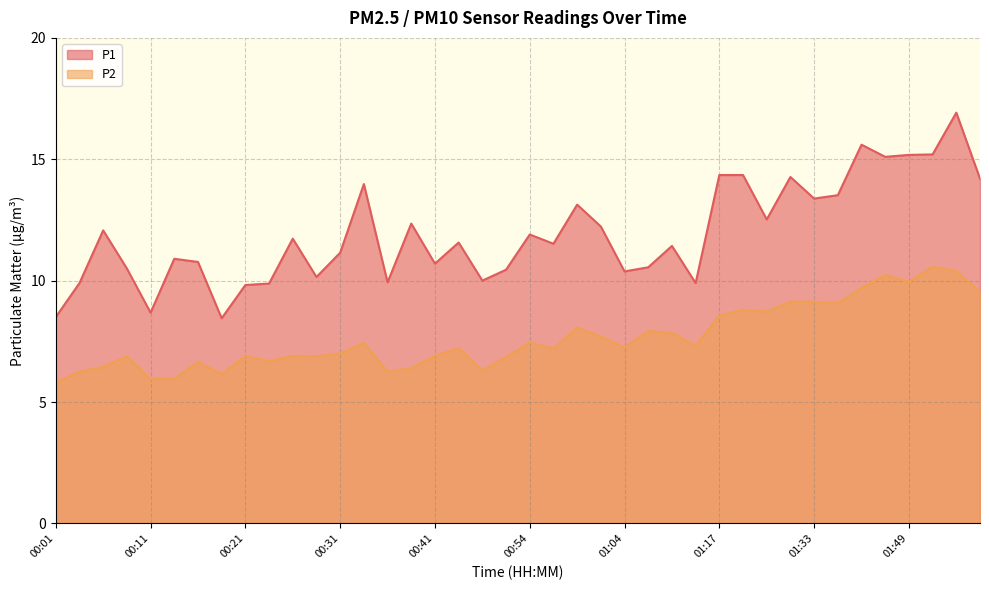

What is the maximum value shown in the chart?

16.9